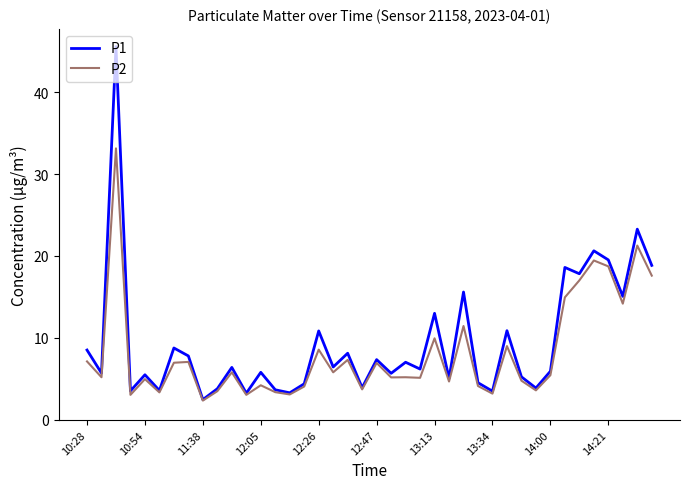

In P2, how many points are lower than both neighbors (excluding endpoints)?

14